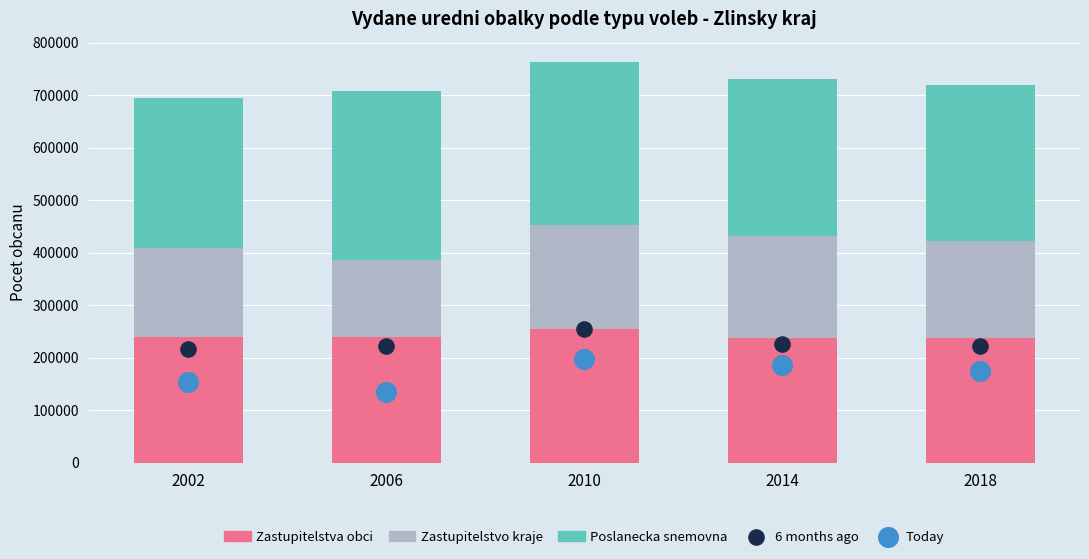

Which series has the largest total across all categories?

Poslanecka snemovna